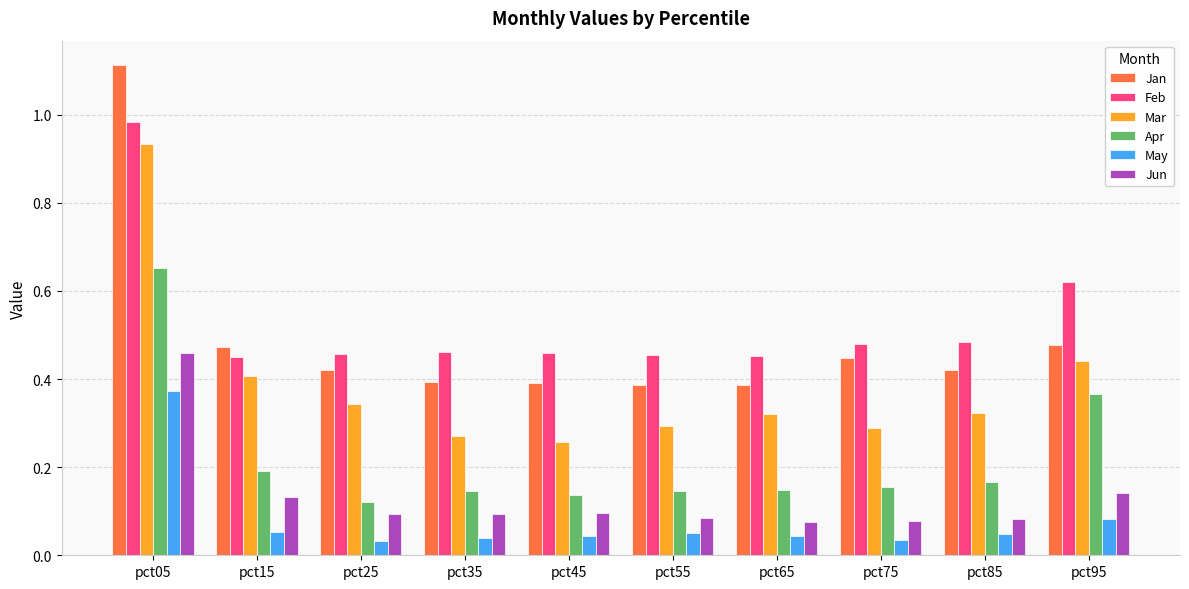

Is it true that Jan equals 0.4 at pct55?

True